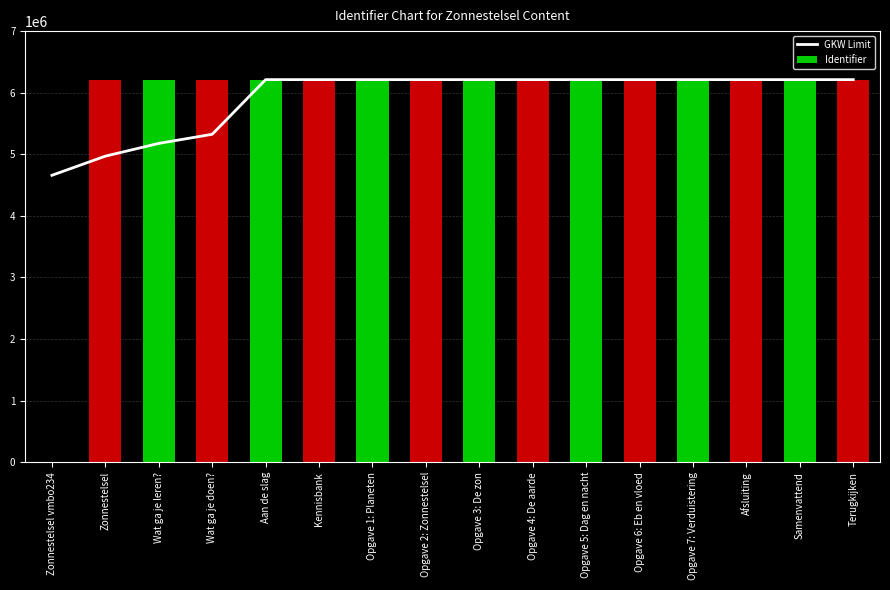

What is the maximum value for GKW Limit?

6212405.2